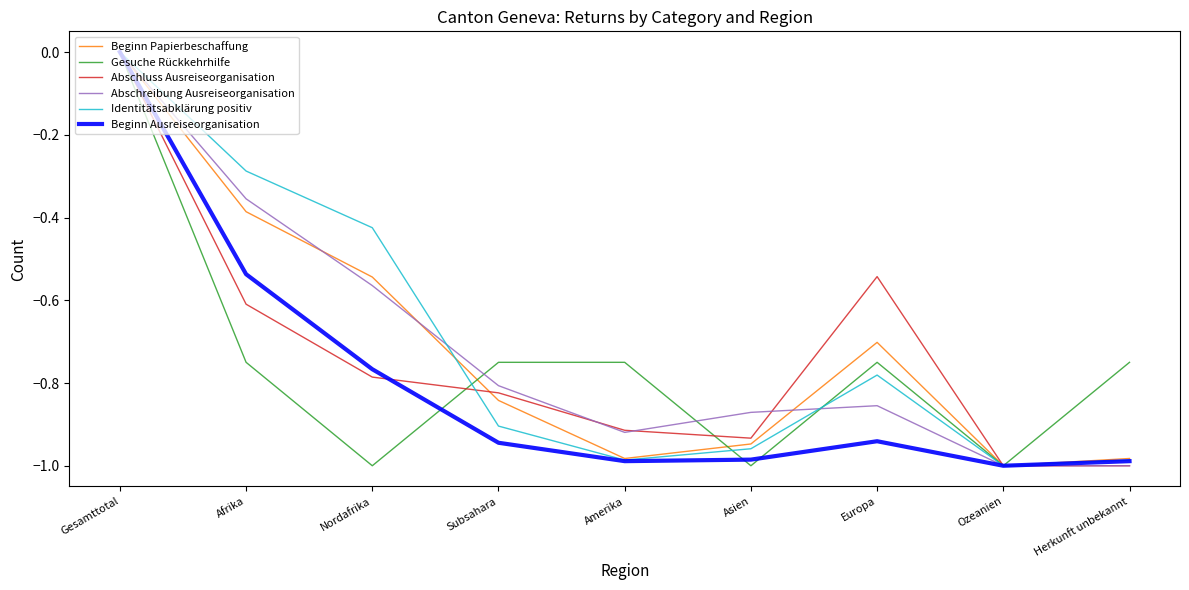

True or false: Gesuche Rückkehrhilfe and Abschreibung Ausreiseorganisation cross at least once.

True